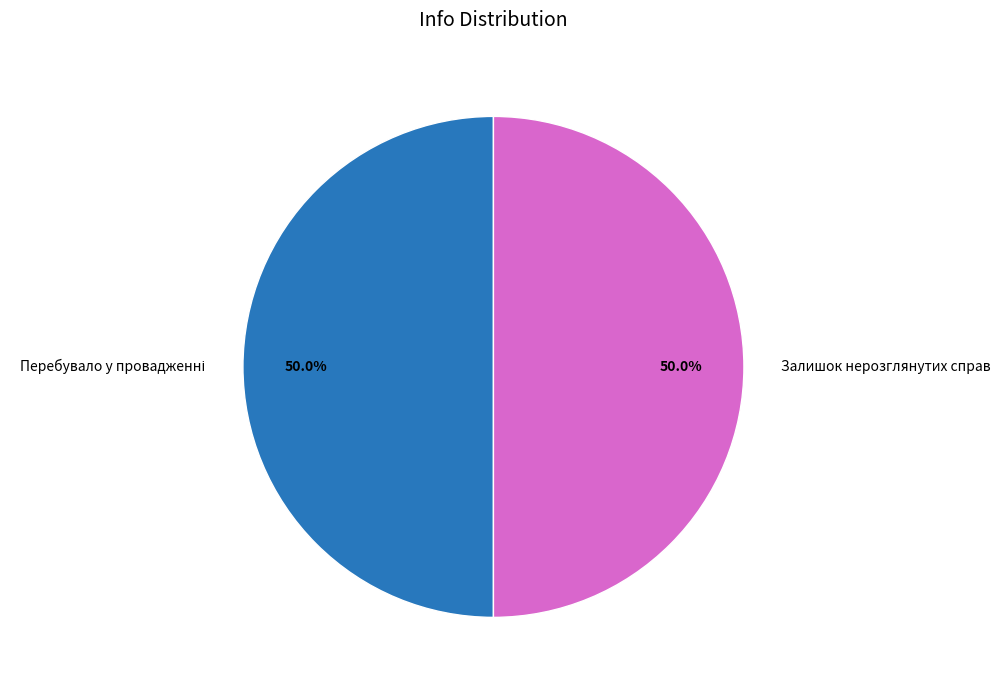

How many slices are in this pie chart?

2